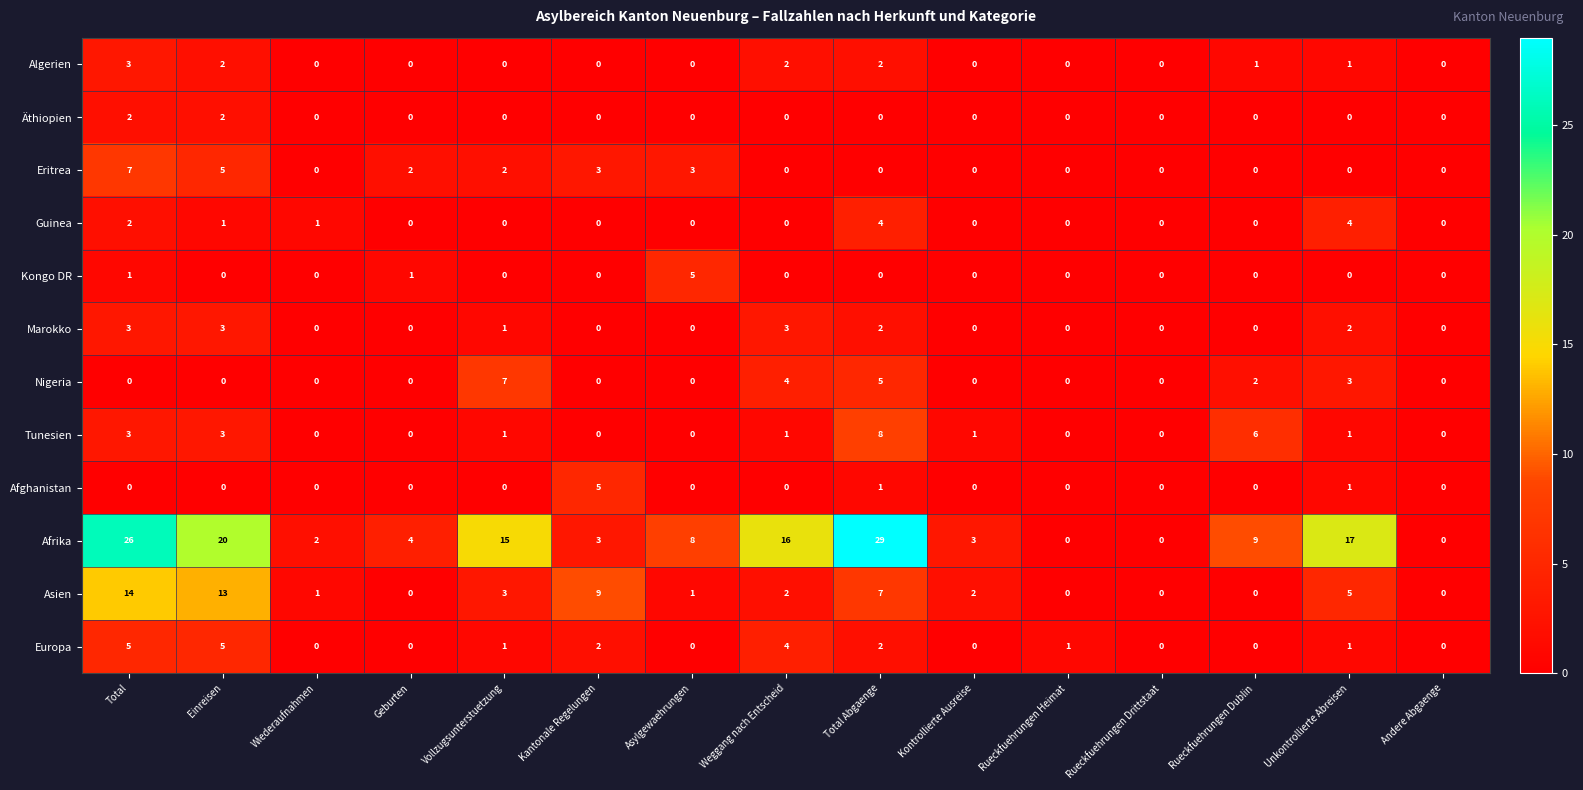

Which series has the widest spread of values?

Afrika